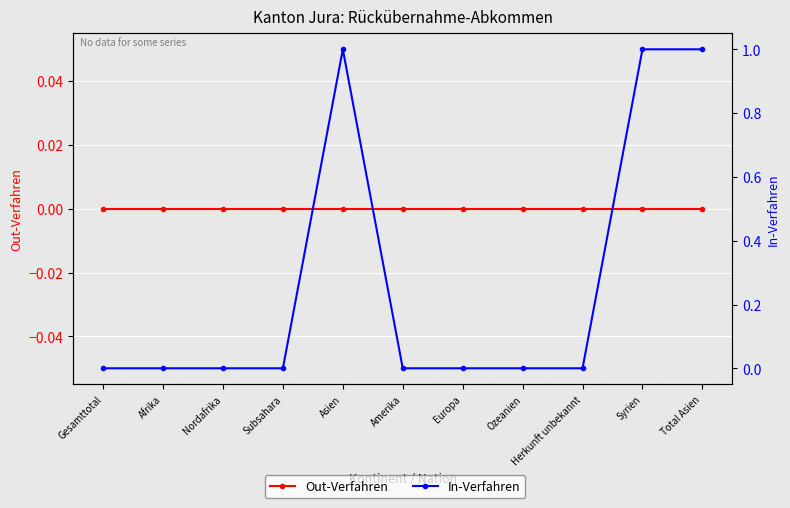

True or false: In-Verfahren has a value of 0 at Ozeanien.

True